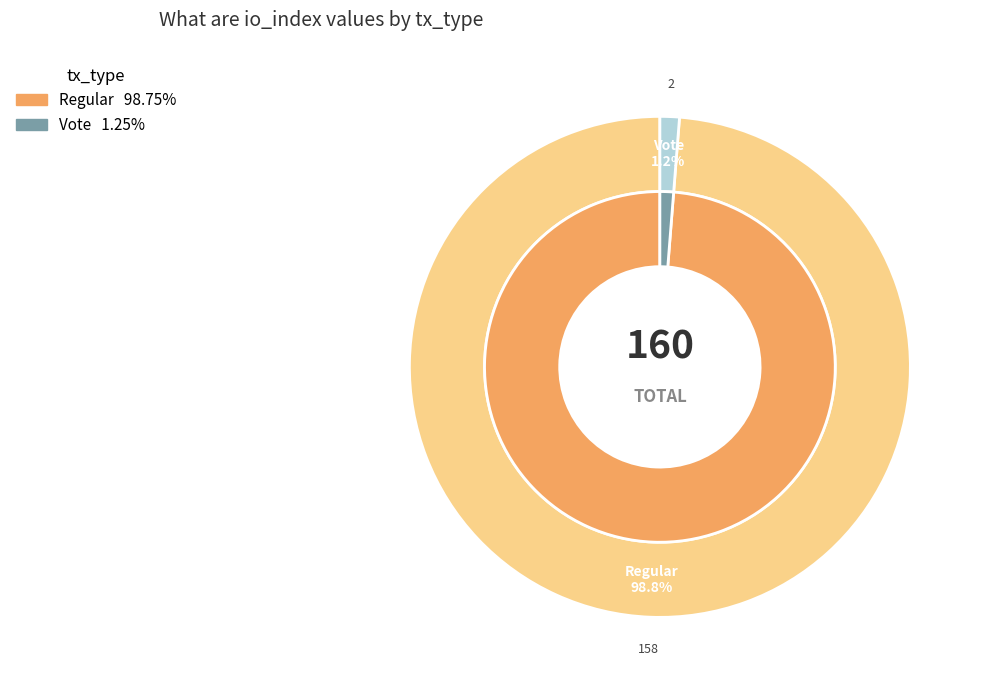

To the nearest percent, what is the difference between the largest and smallest slice percentages?

98%